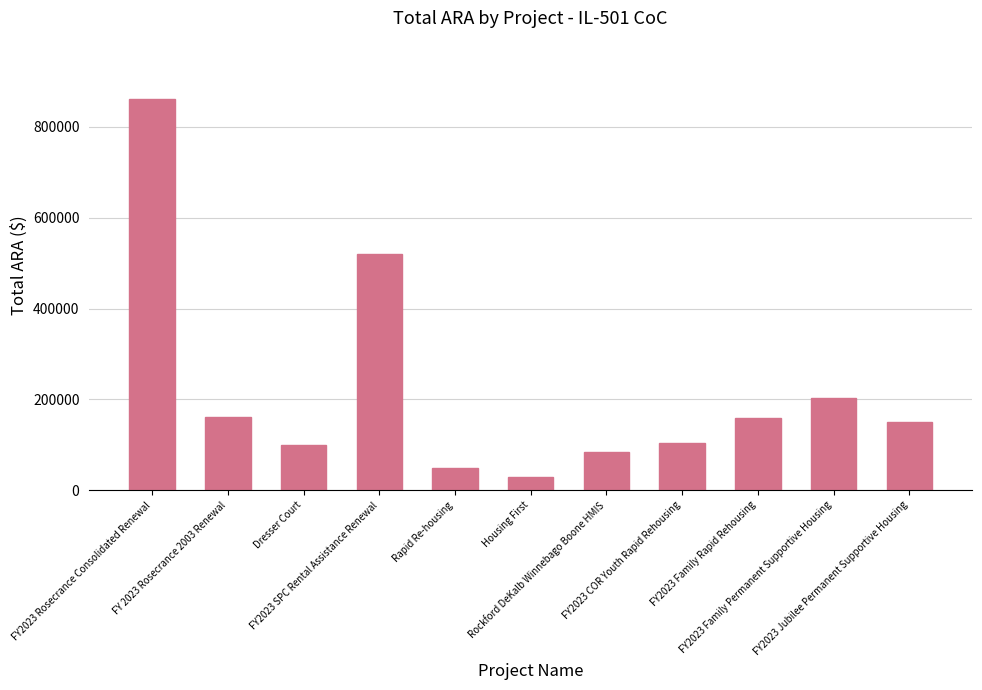

Does the chart contain stacked bars?

No